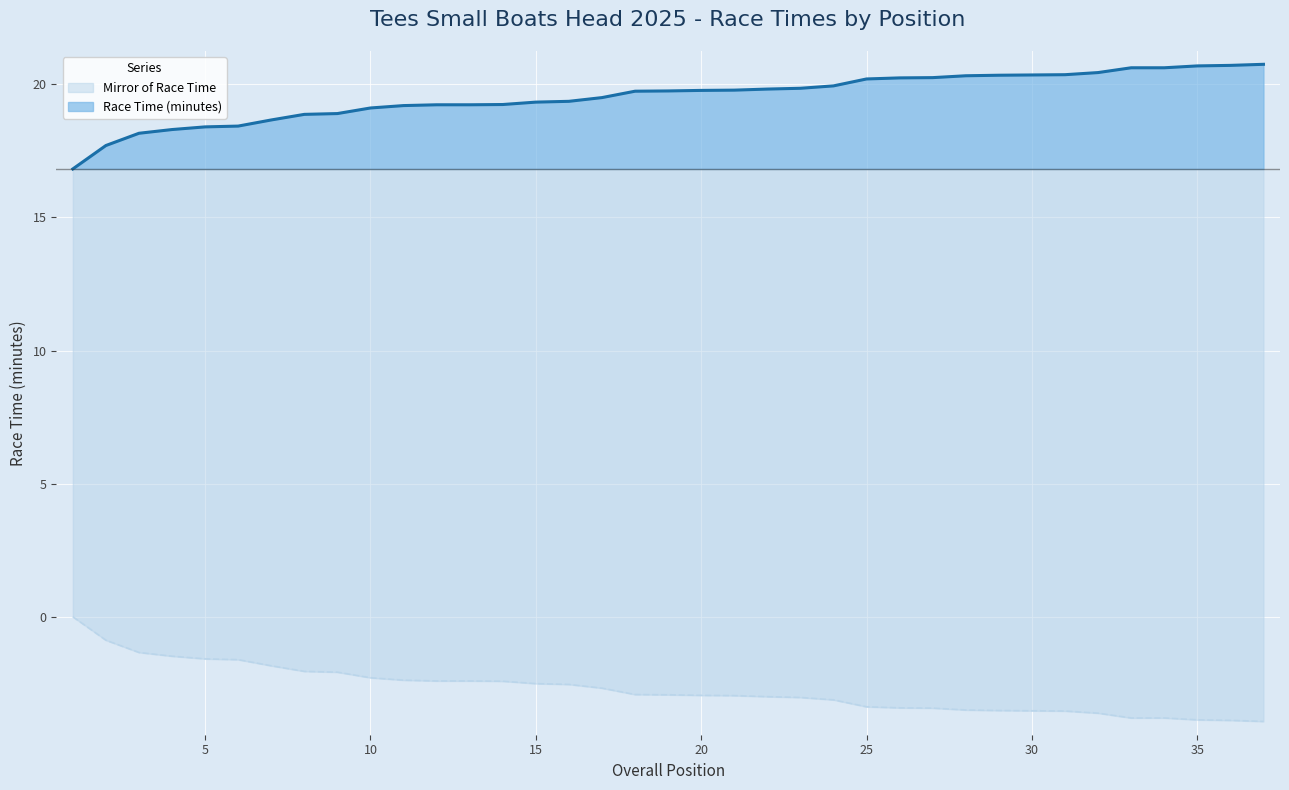

What is the label of the 7th point from the right?

246